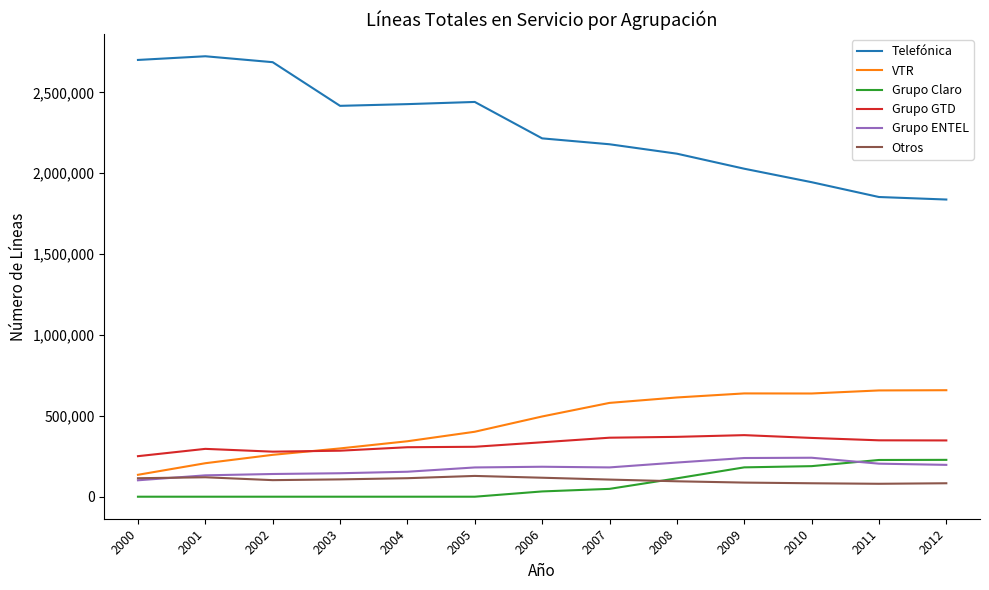

What is the lowest value of the Grupo ENTEL series?

101556